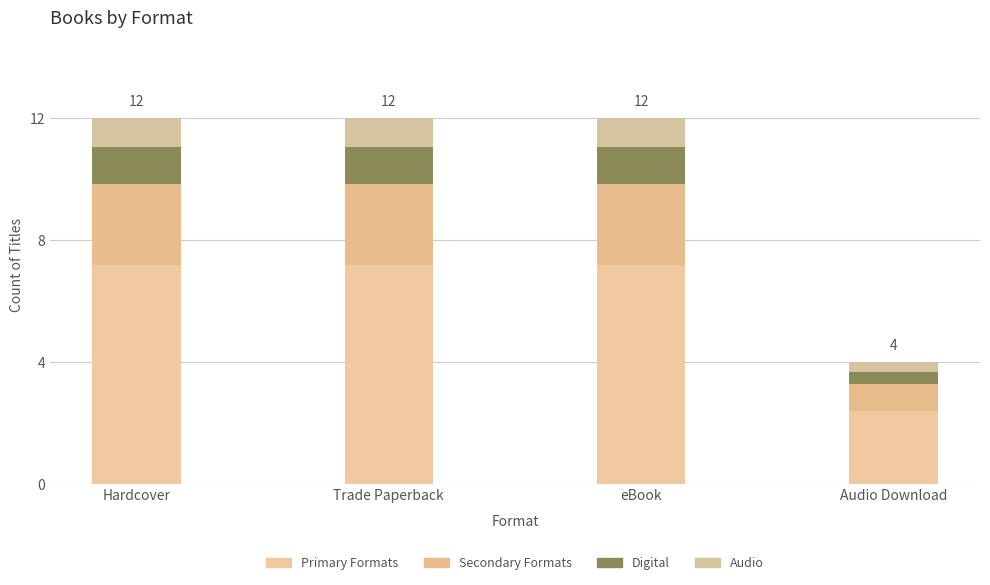

Does the chart contain any negative values?

No